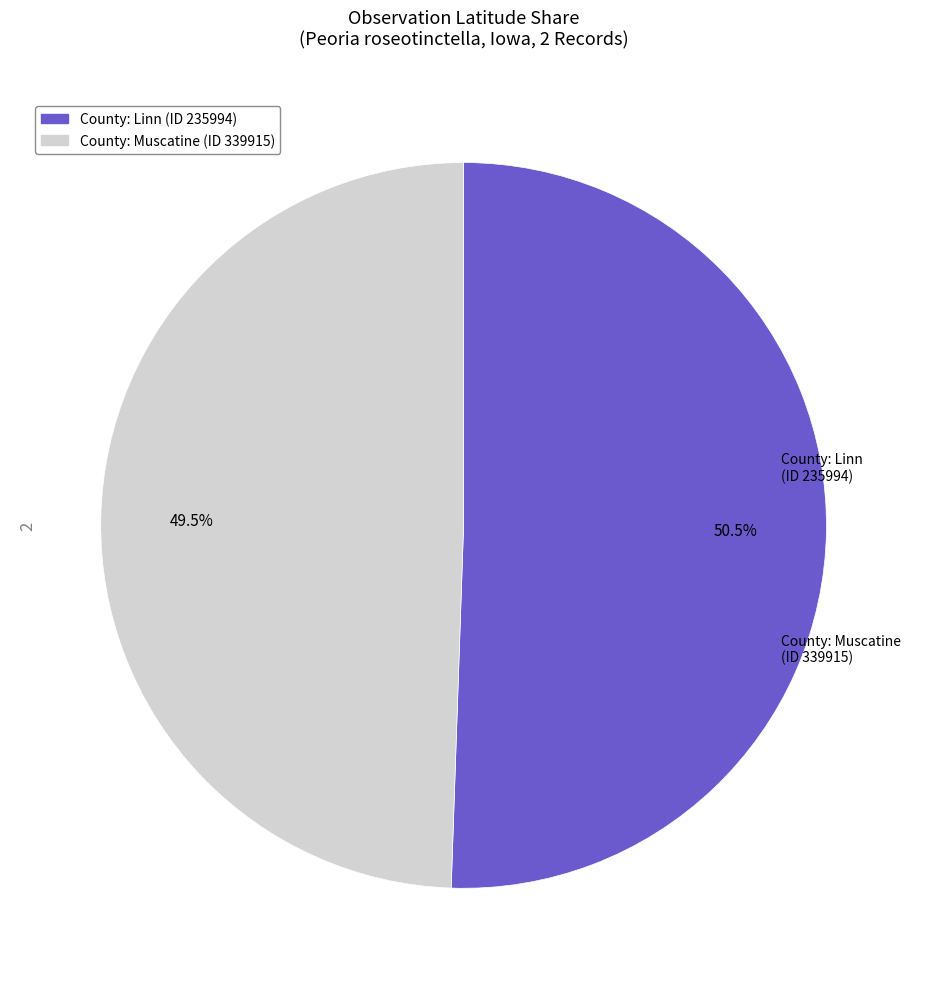

Which slice is the largest?

County: Linn (ID 235994)